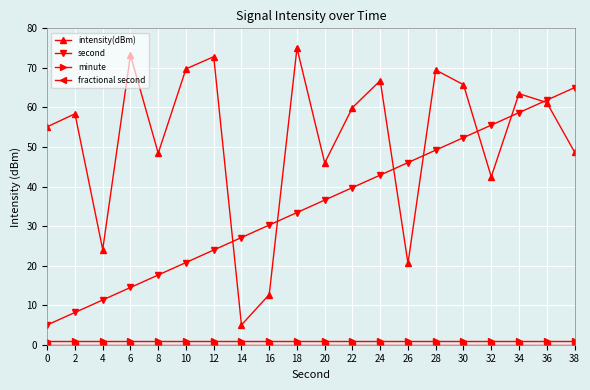

How many lines are shown in the chart?

4